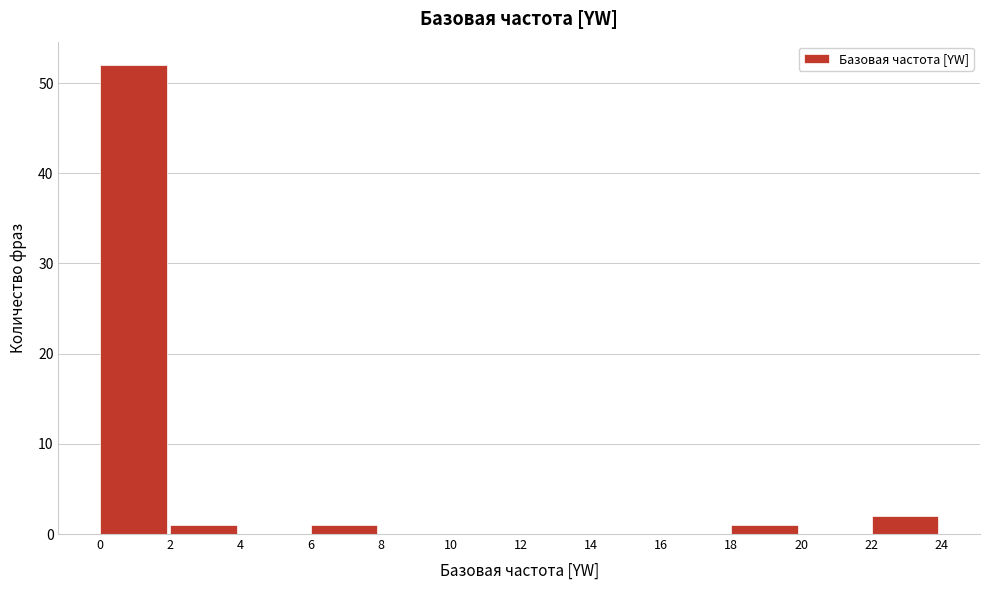

Reading left to right, transcribe this chart: for each bar, give the range it covers on the x-axis and its height. The values are not printed on the chart, so give them approximately, as read against the axis.

0 to 2: 52
2 to 4: 1
4 to 6: 0
6 to 8: 1
8 to 10: 0
10 to 12: 0
12 to 14: 0
14 to 16: 0
16 to 18: 0
18 to 20: 1
20 to 22: 0
22 to 24: 2